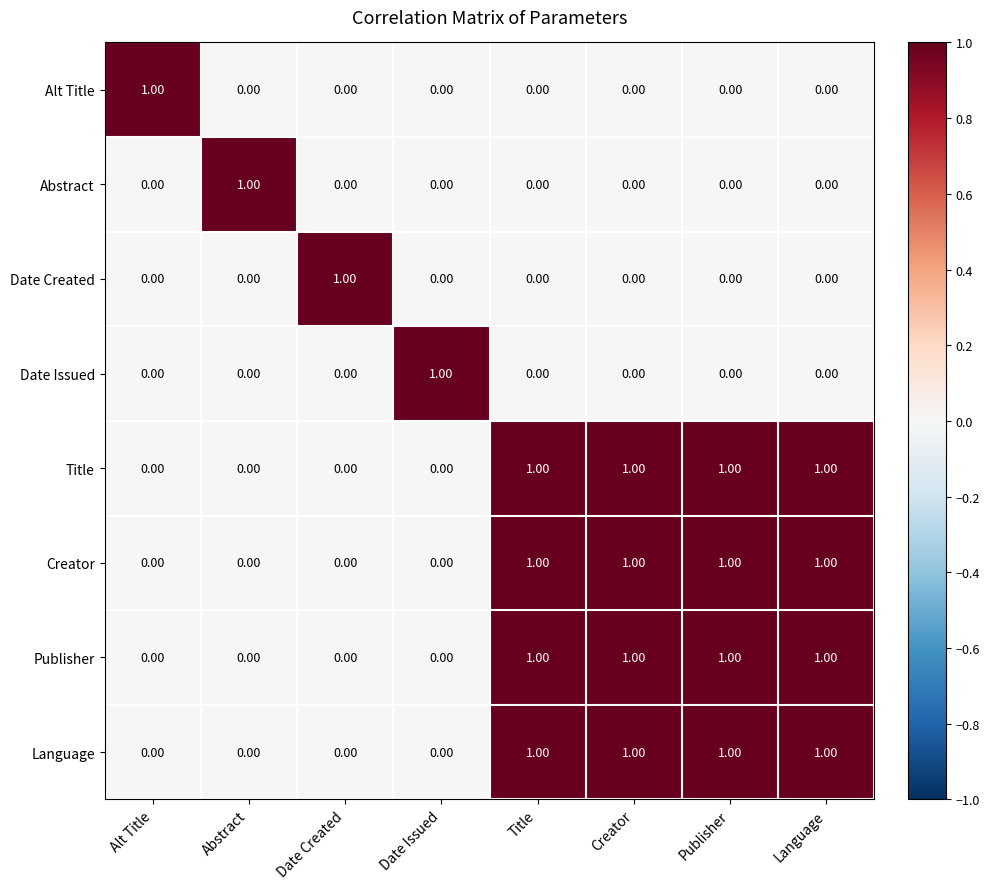

At how many categories does at least one series exceed 0?

8